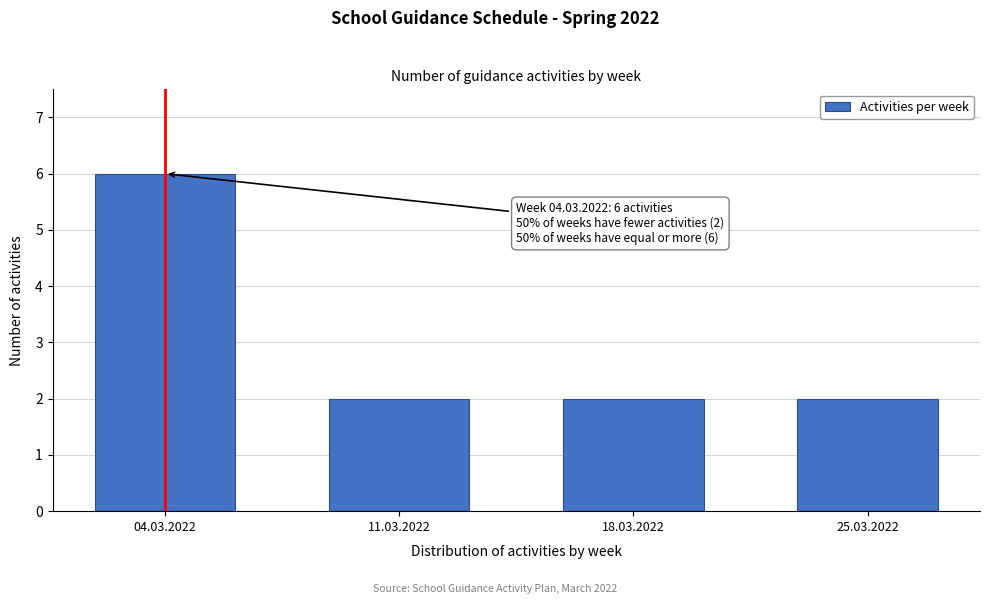

Reading left to right, transcribe all the data shown in this chart.

04.03.2022=6	11.03.2022=2	18.03.2022=2	25.03.2022=2